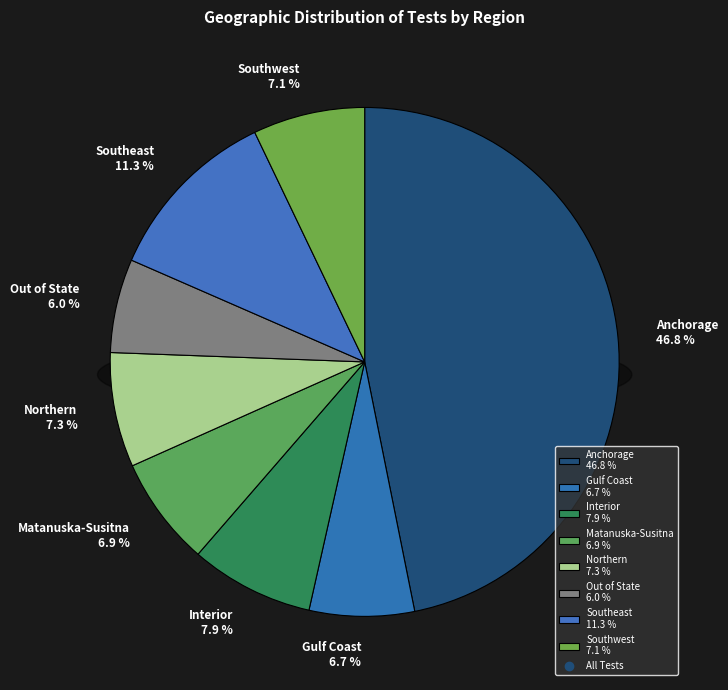

To the nearest percent, what portion does Interior represent?

8%